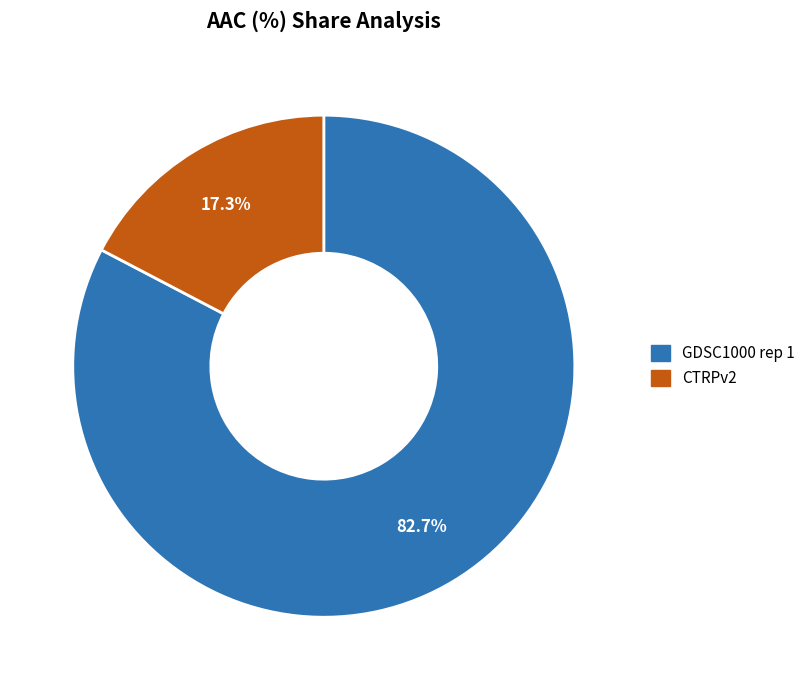

Which slice represents more than half of the pie?

GDSC1000 rep 1